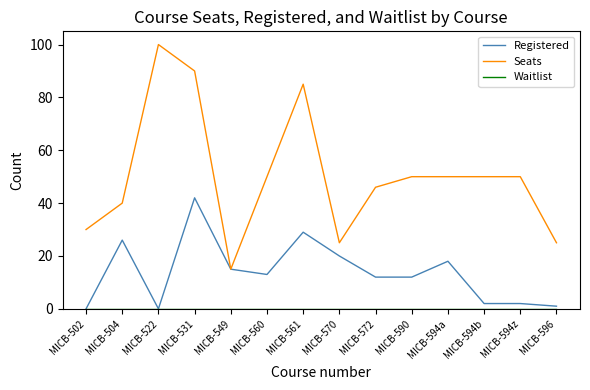

Is the value of Seats at MICB-594z greater than the value of Registered at MICB-590?

Yes